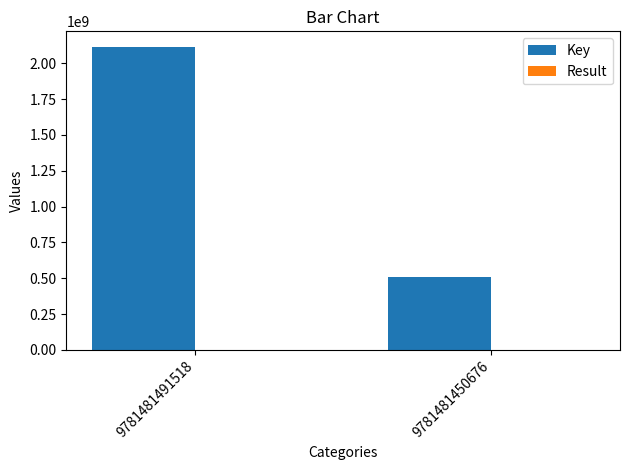

At which label does Key reach its peak?

9781481491518